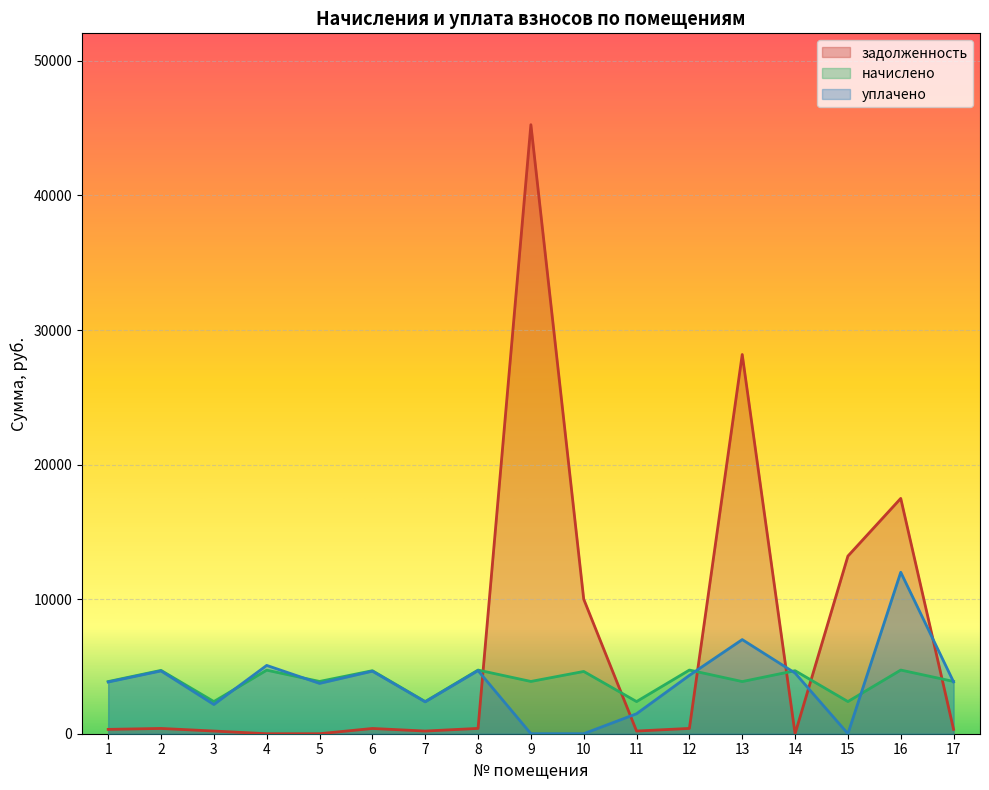

What are all the series names shown in the legend?

задолженность, начислено, уплачено